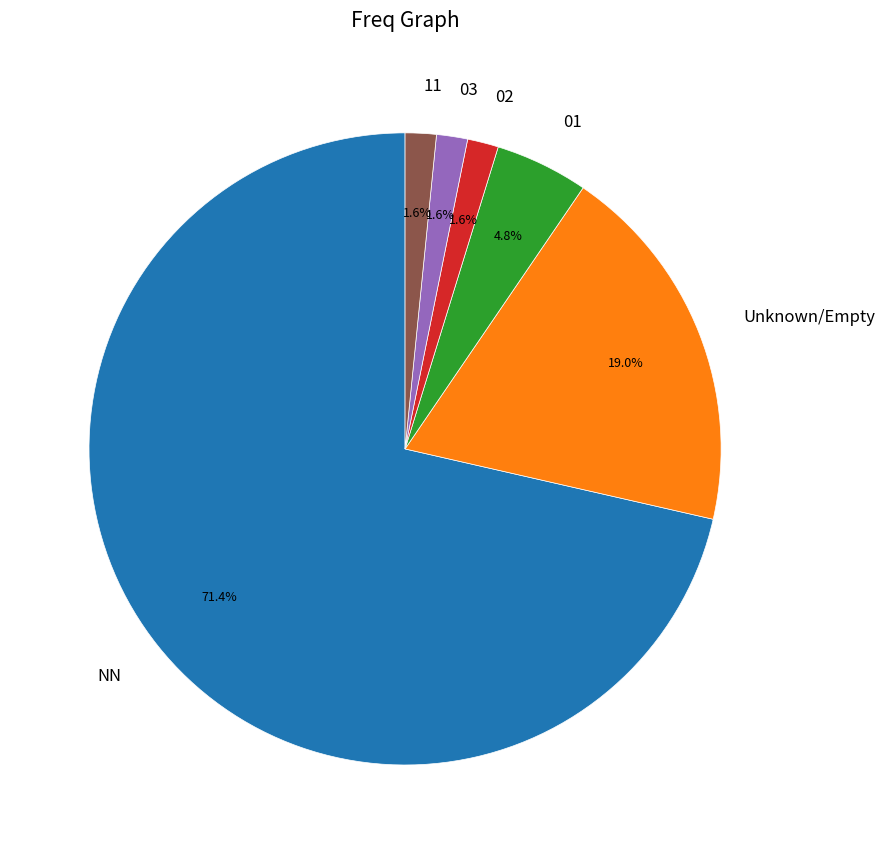

How many slices are in this pie chart?

6